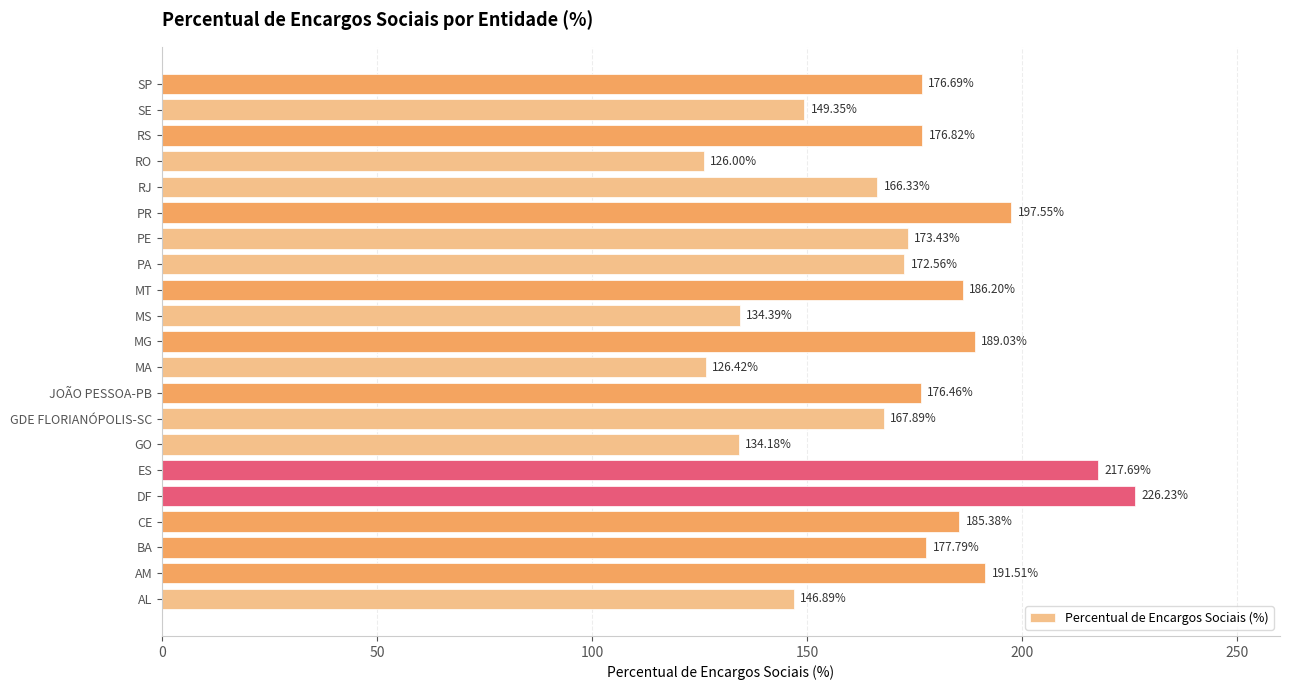

Count the number of categories in the chart.

21